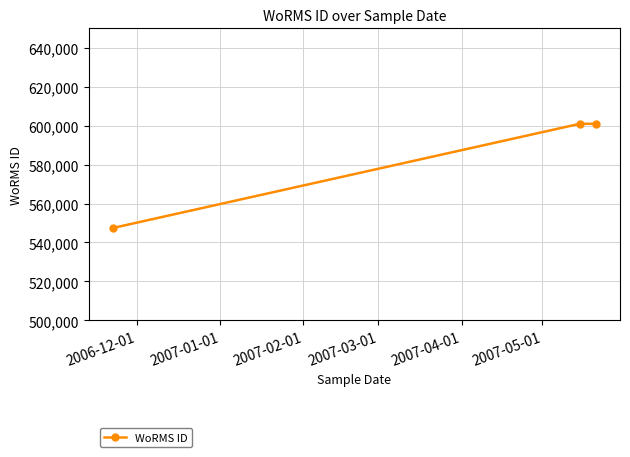

What is the value of the 1st point from the left?

547449